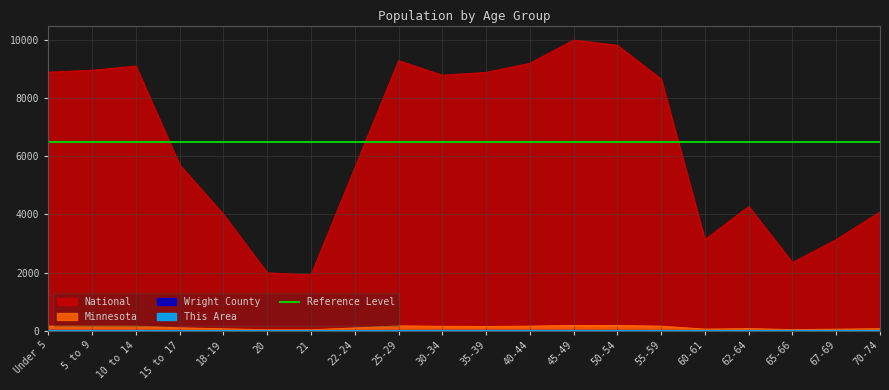

What is the value of the National point at the 11th from the left?

8886.3